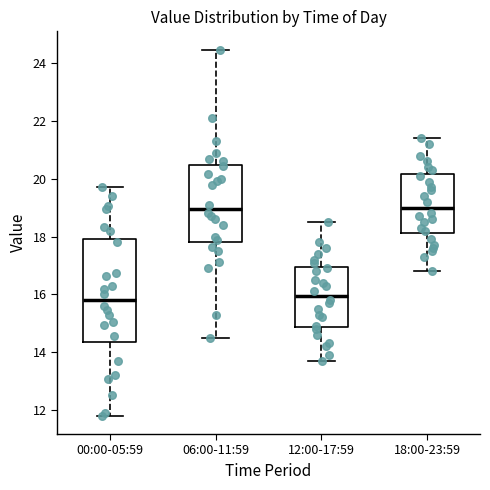

Reading left to right, read every box against the y-axis: the position of its median line, the range the box covers, and the ends of its whiskers. The values are not printed on the chart, so give them approximately, as read against the axis.

00:00-05:59: median 15.8, box 14.4 to 18.0, whiskers 11.8 to 19.8
06:00-11:59: median 19.0, box 17.8 to 20.4, whiskers 14.6 to 24.4
12:00-17:59: median 16.0, box 14.8 to 17.0, whiskers 13.8 to 18.6
18:00-23:59: median 19.0, box 18.2 to 20.2, whiskers 16.8 to 21.4